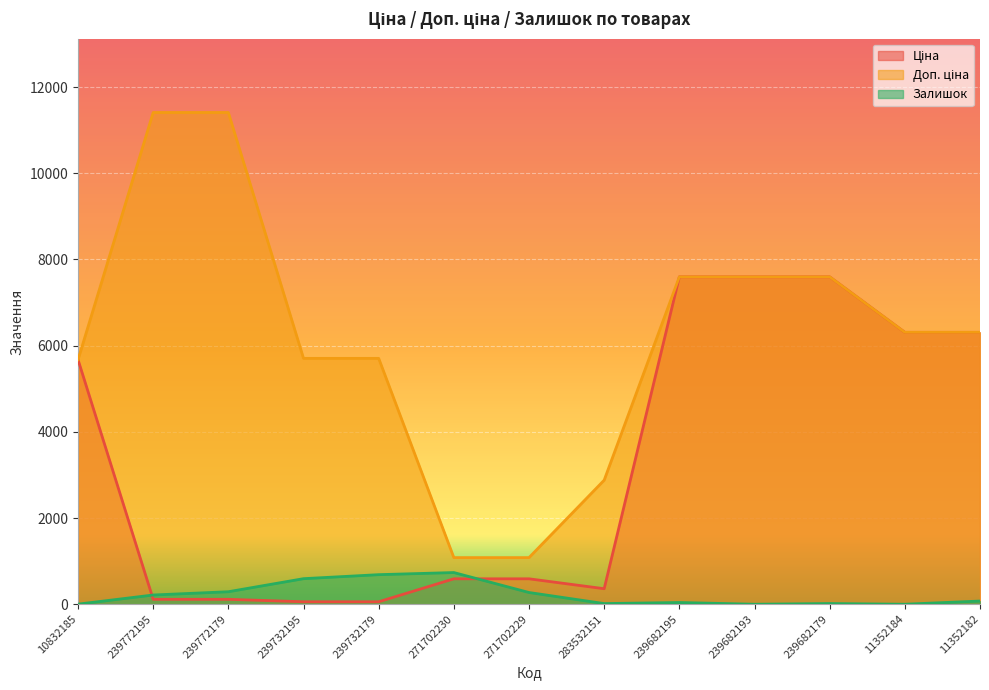

Is it true that Залишок equals 506.9 at 11352184?

False